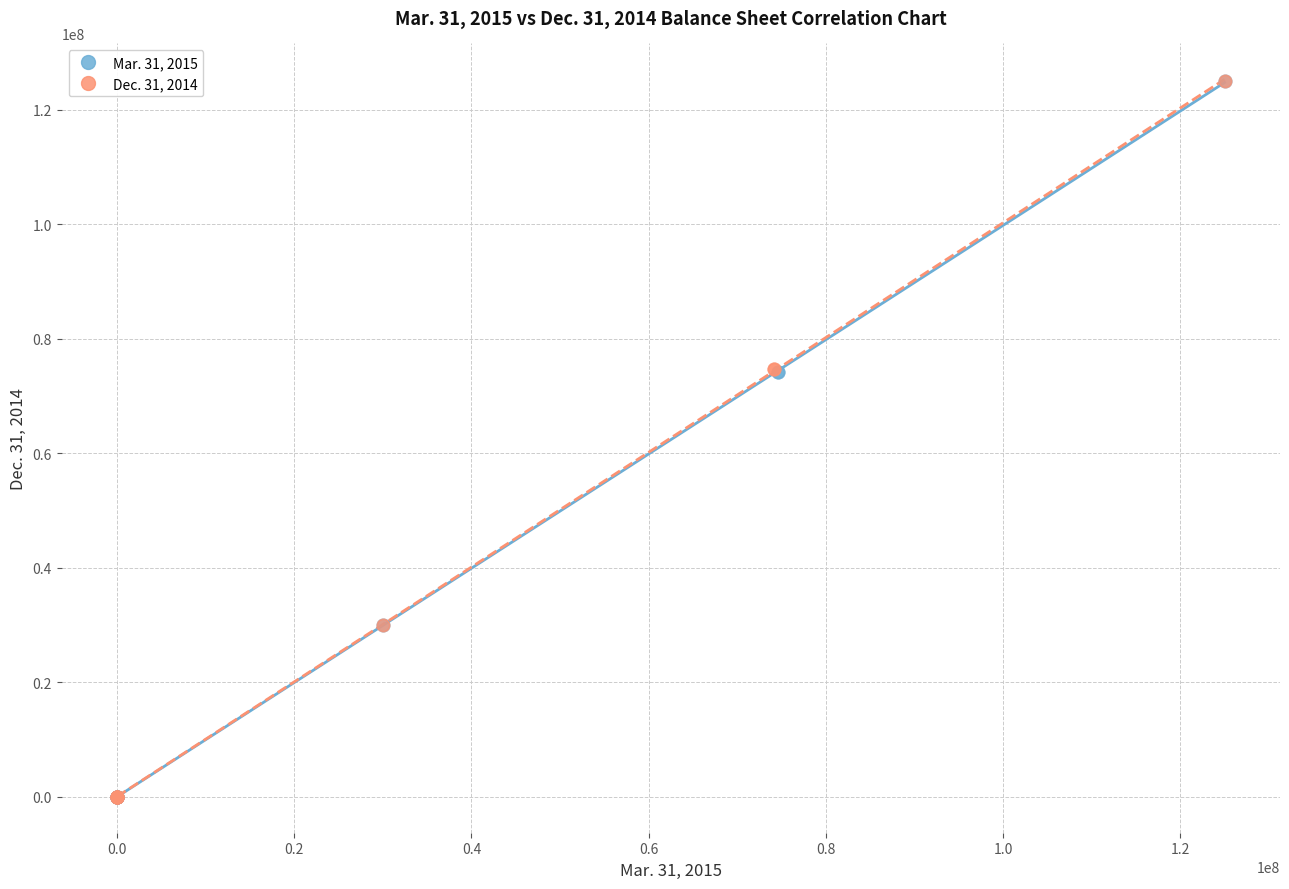

What are all the series names shown in the legend?

Mar. 31, 2015, Dec. 31, 2014